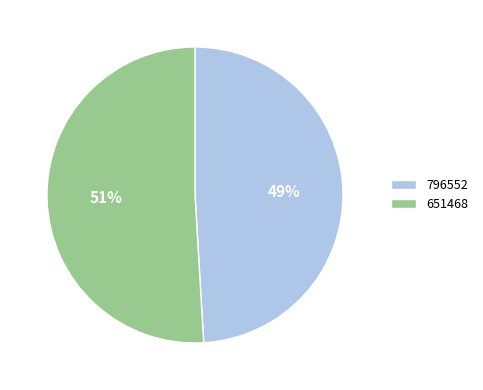

How many slices are in this pie chart?

2